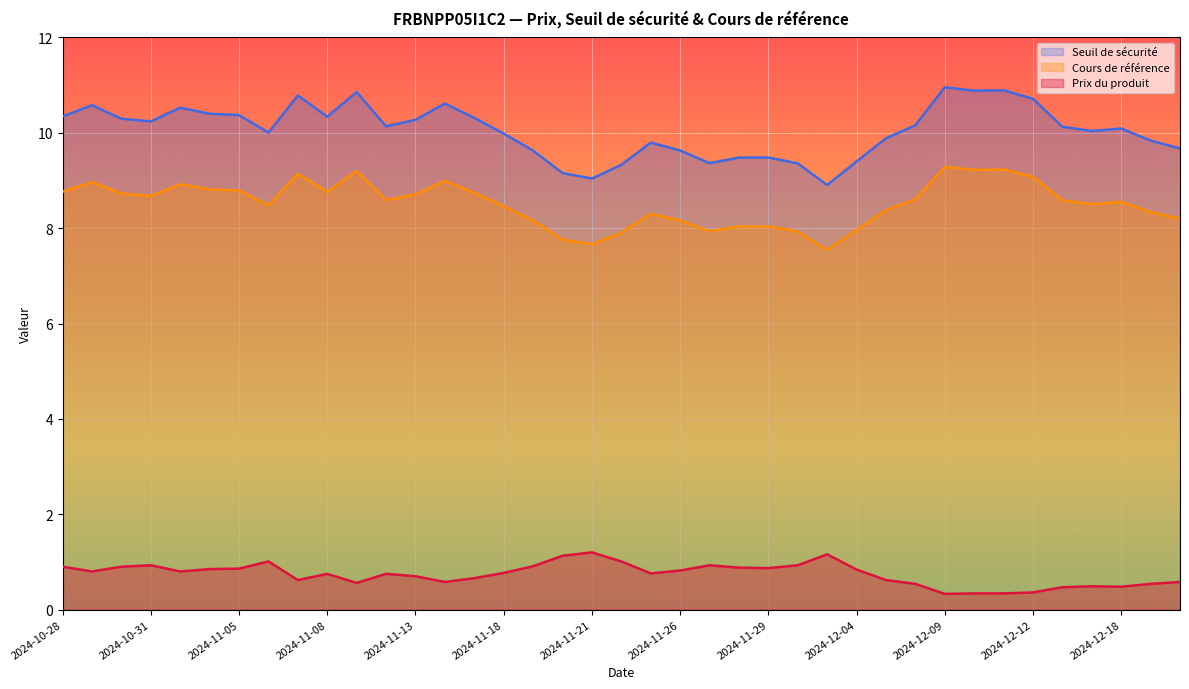

Rank the series at 2024-11-05 from lowest to highest value.

Prix du produit, Cours de référence, Seuil de sécurité